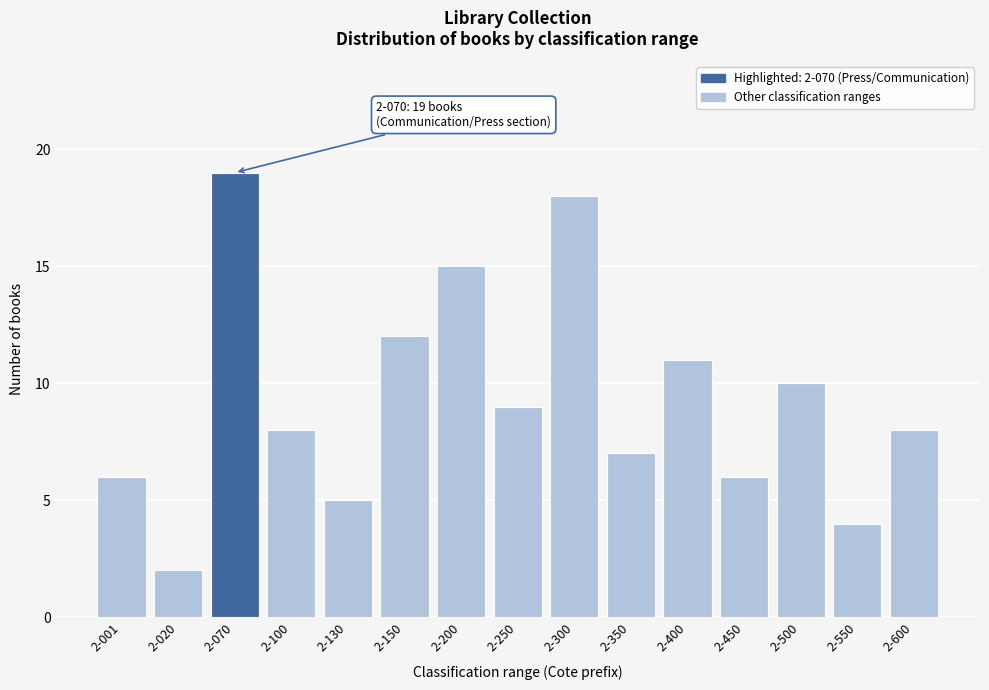

Reading left to right, what are all the values shown in this chart?

2-001=6	2-020=2	2-070=19	2-100=8	2-130=5	2-150=12	2-200=15	2-250=9	2-300=18	2-350=7	2-400=11	2-450=6	2-500=10	2-550=4	2-600=8